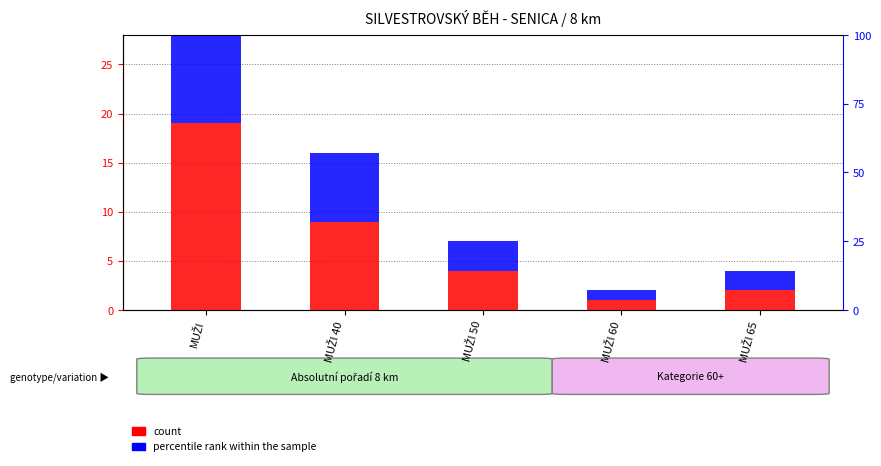

Reading right to left, extract all data points from this chart.

count: 2	1	4	9	19
percentile rank within the sample: 2	1	3	7	15